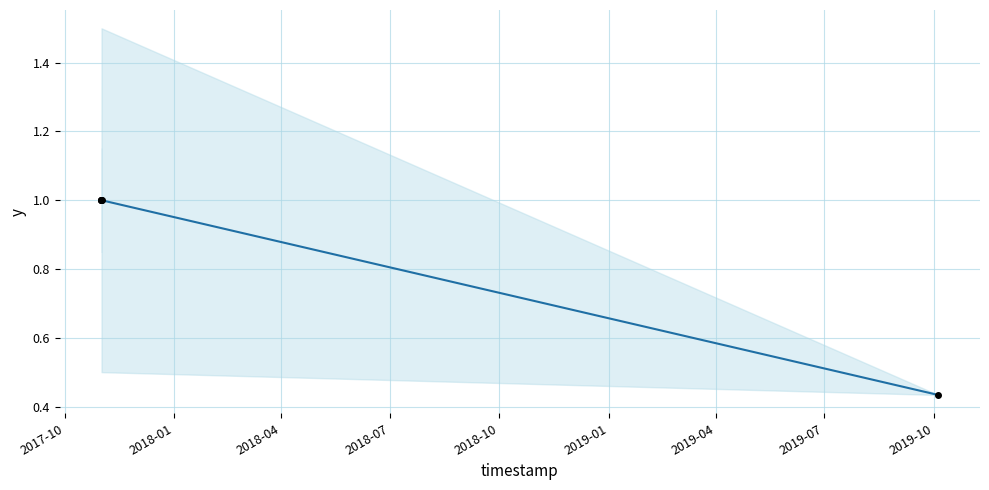

What is the sum of the values at 2018-01 and 2017-10?

2.0